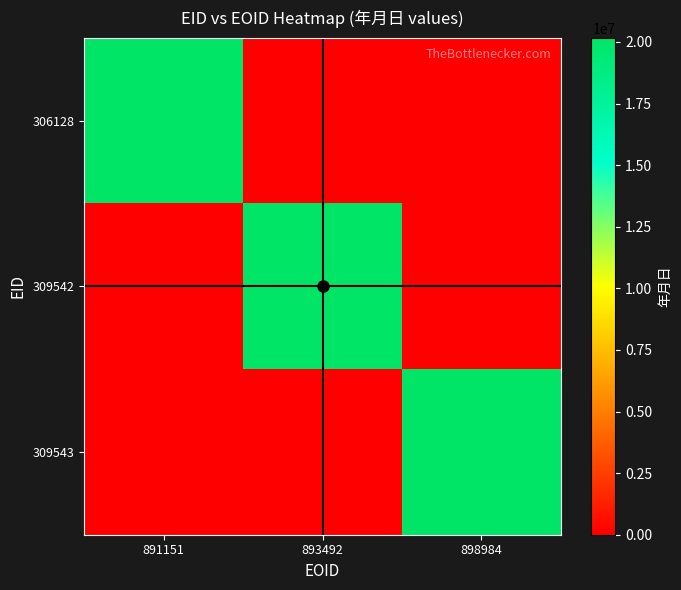

Reading right to left, extract all data points from this chart.

306128: 898984=0	893492=0	891151=20150919
309542: 898984=0	893492=20160216	891151=0
309543: 898984=20160216	893492=0	891151=0